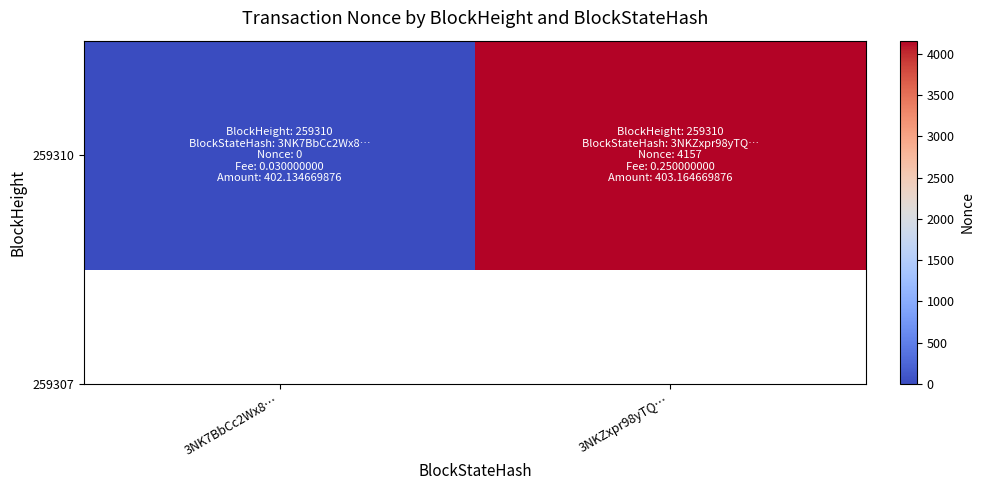

Rank the categories by value from highest to lowest.

3NKZxpr98yTQ…, 3NK7BbCc2Wx8…